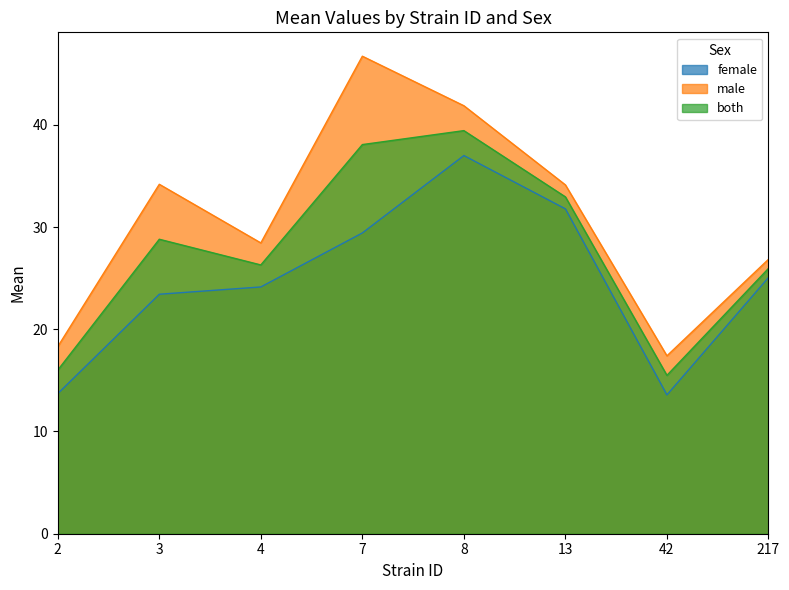

At how many categories does at least one series exceed 31?

4